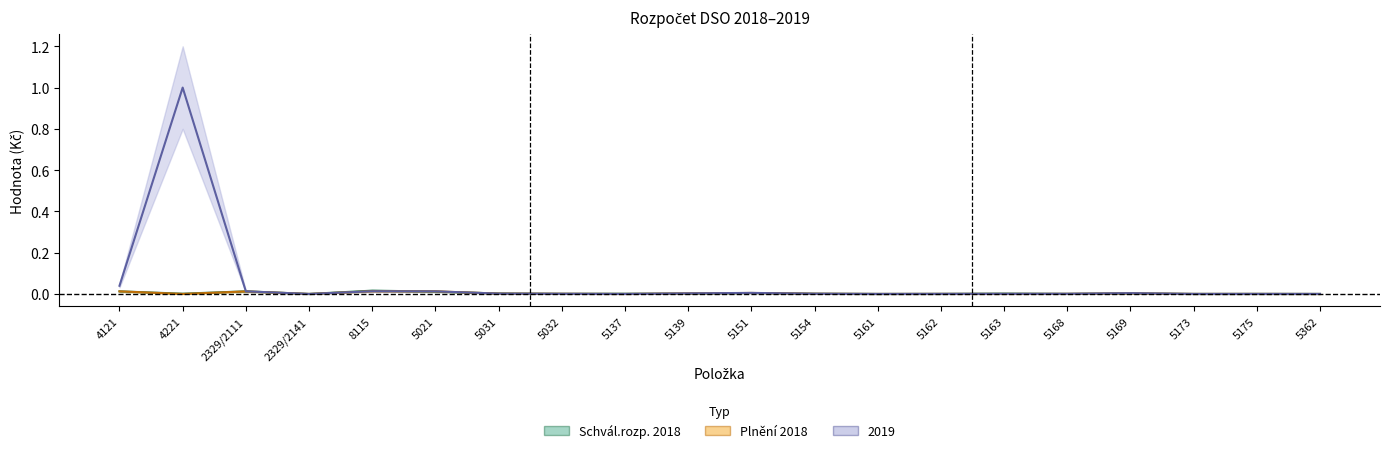

Which label corresponds to the largest value in the chart?

4221